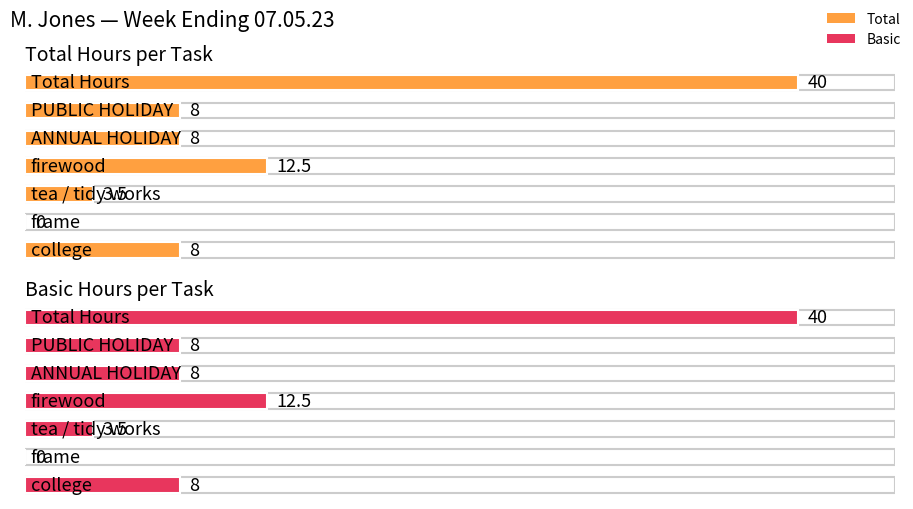

Reading left to right, extract all data points from this chart.

Total: 8.0	0.0	3.5	12.5	8.0	8.0	40.0
Basic: 8.0	0.0	3.5	12.5	8.0	8.0	40.0